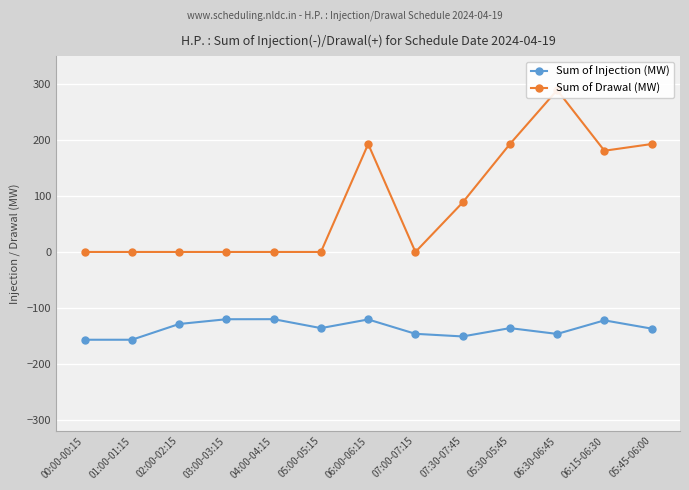

Reading left to right, list all the values displayed in this chart.

Sum of Injection (MW): 00:00-00:15=-157.1	01:00-01:15=-157.1	02:00-02:15=-128.9	03:00-03:15=-120.4	04:00-04:15=-120.3	05:00-05:15=-136.3	06:00-06:15=-120.8	07:00-07:15=-146.5	07:30-07:45=-151.2	05:30-05:45=-136.3	06:30-06:45=-146.7	06:15-06:30=-122.4	05:45-06:00=-137.2
Sum of Drawal (MW): 00:00-00:15=0.0	01:00-01:15=0.0	02:00-02:15=0.0	03:00-03:15=0.0	04:00-04:15=0.0	05:00-05:15=0.0	06:00-06:15=193.1	07:00-07:15=0.0	07:30-07:45=88.5	05:30-05:45=193.1	06:30-06:45=289.7	06:15-06:30=181.1	05:45-06:00=193.1